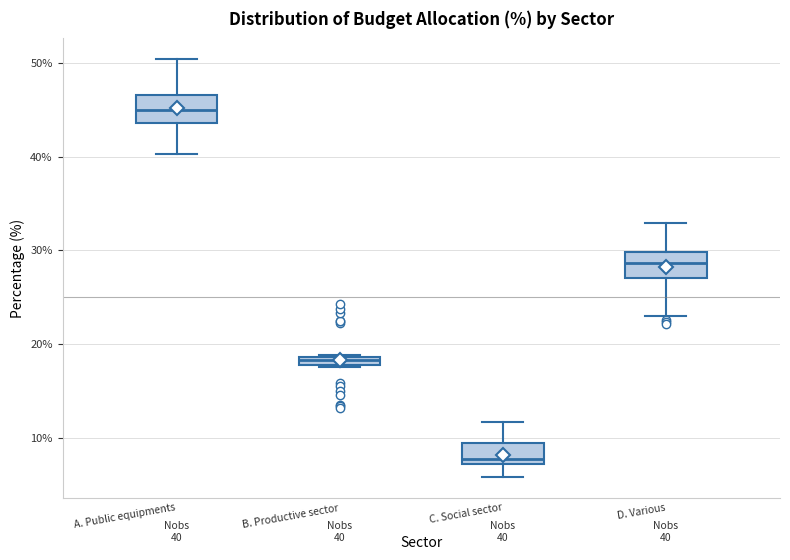

Which box's median line is the highest?

A. Public equipments